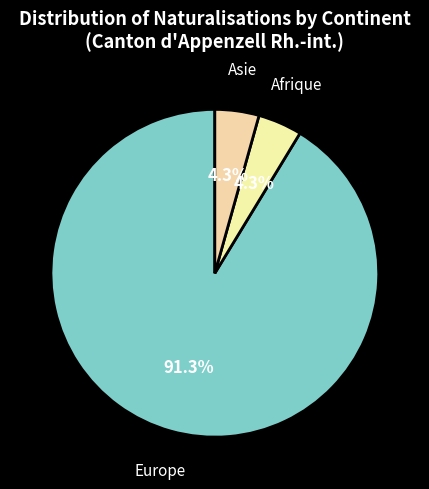

Is there any slice that represents more than half of the pie?

Yes